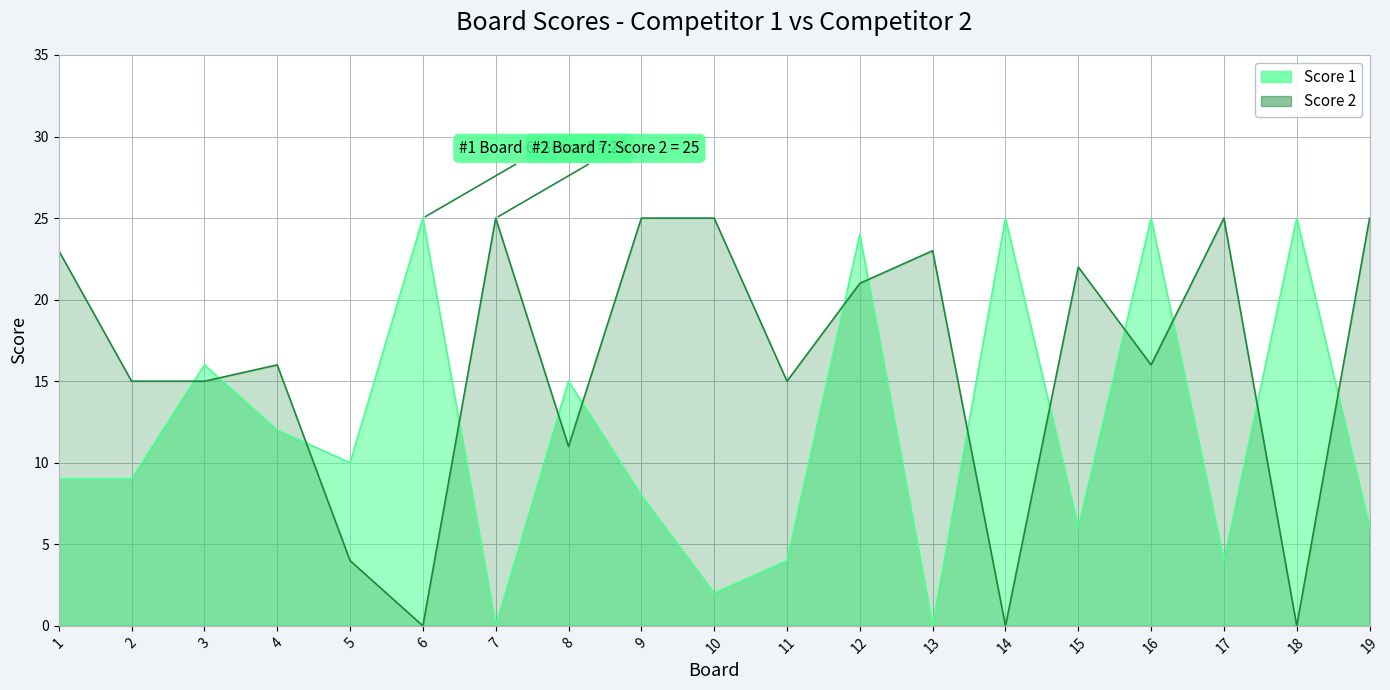

Which category has the highest value in the Score 1 series?

6